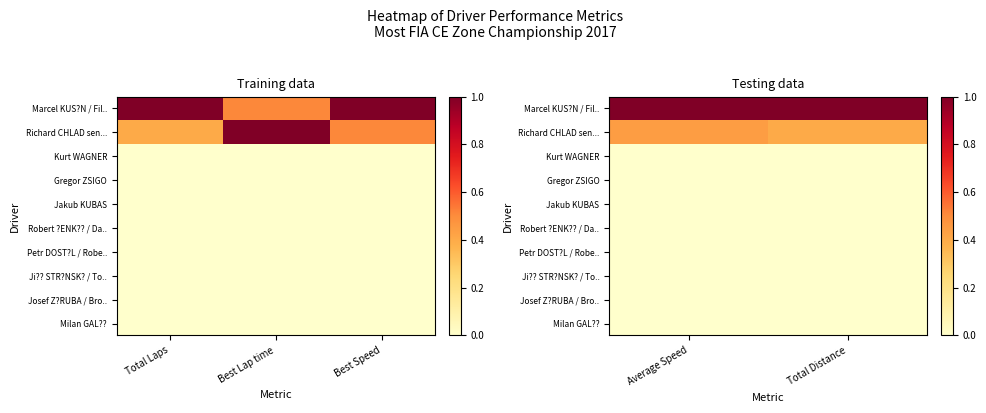

At Average Speed, list the series in order from largest to smallest.

Marcel KUS?N / Fil.., Richard CHLAD sen..., Kurt WAGNER, Gregor ZSIGO, Jakub KUBAS, Robert ?ENK?? / Da.., Petr DOST?L / Robe.., Ji?? STR?NSK? / To.., Josef Z?RUBA / Bro.., Milan GAL??